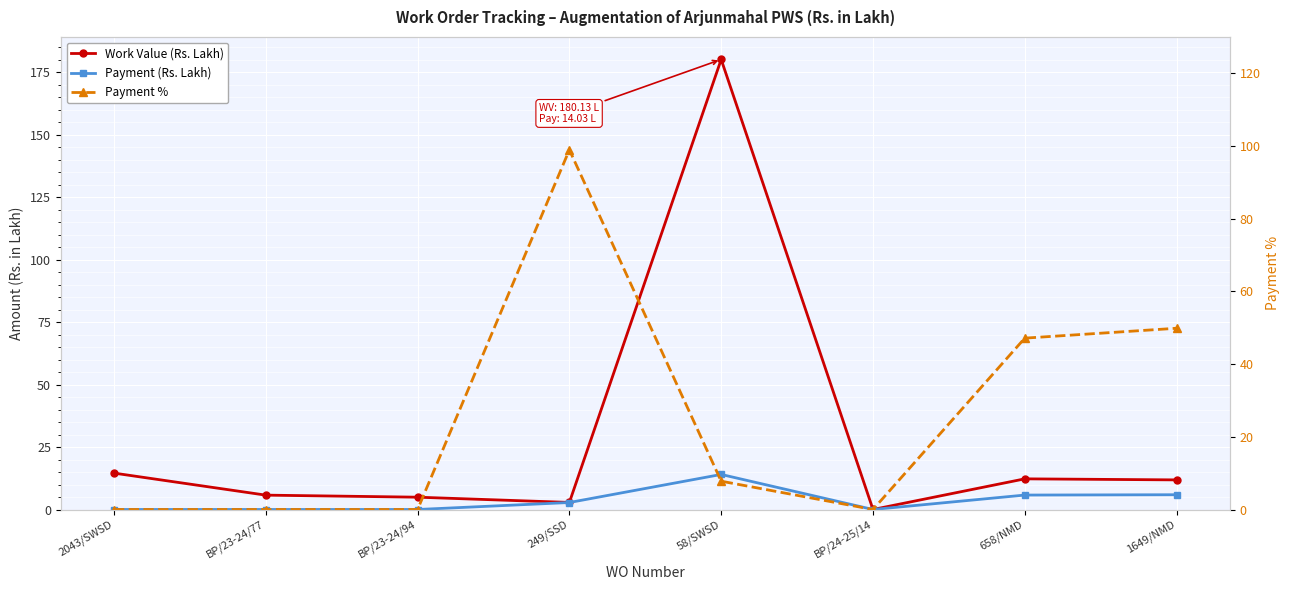

How many values in Payment % are above zero?

4